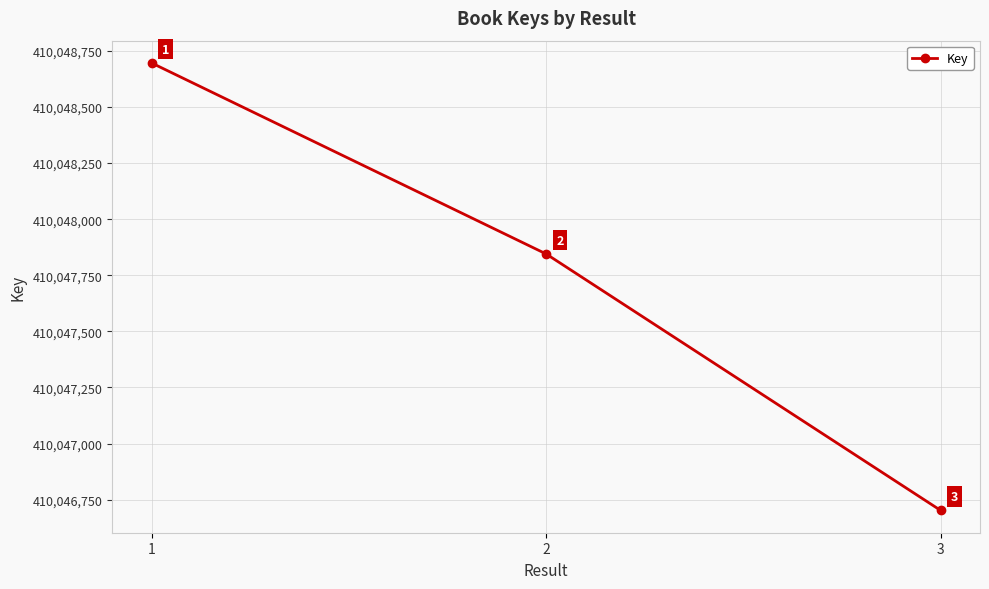

Count the values in the range 410046702 to 410048696.

3